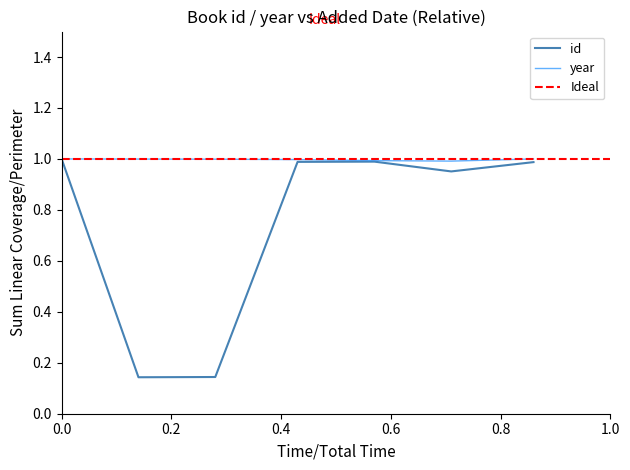

Reading left to right, what are all the values shown in this chart?

id: 1.0	0.1	0.1	1.0	1.0	1.0	1.0
year: 1.0	1.0	1.0	1.0	1.0	1.0	1.0